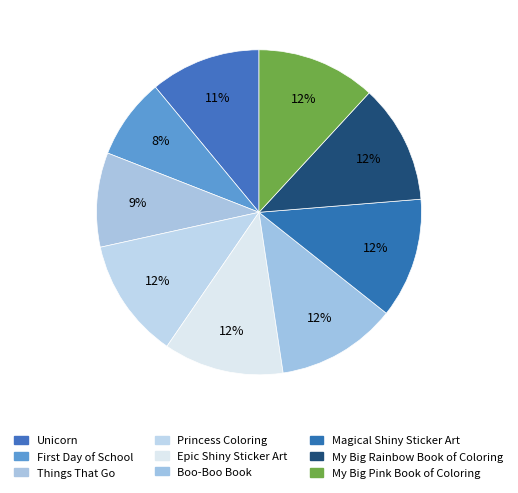

Count the number of slices in the pie.

9